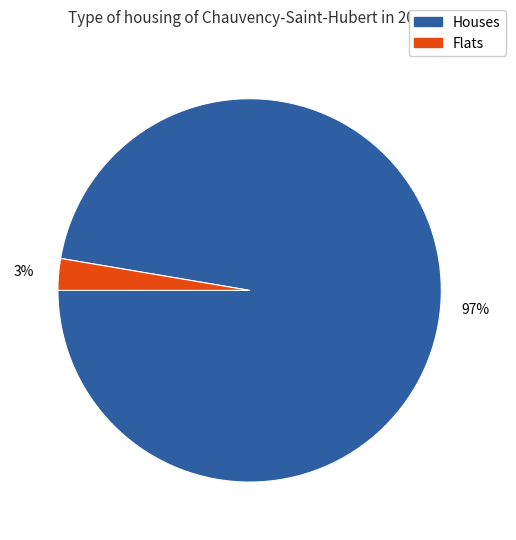

Does any single category account for the majority?

Yes